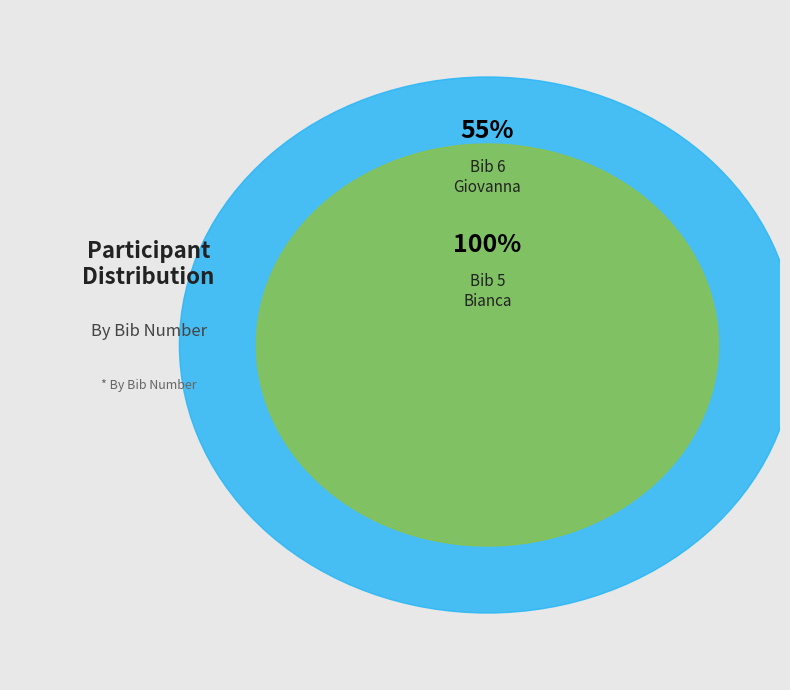

Is it true that Giovanna is 55% of the pie?

True